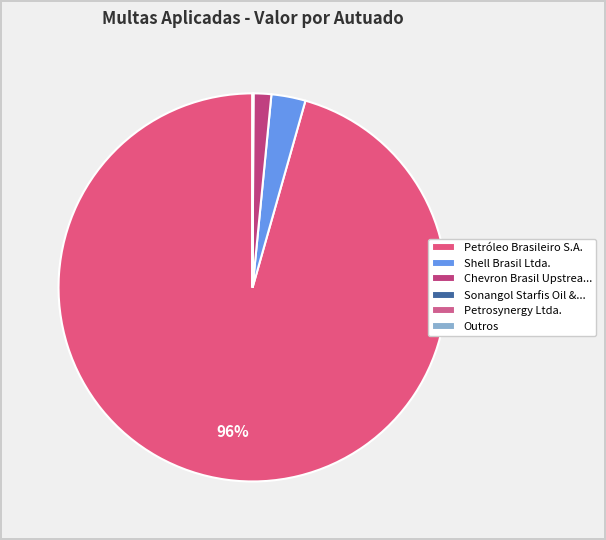

Which category has the biggest portion of the pie?

Petróleo Brasileiro S.A.